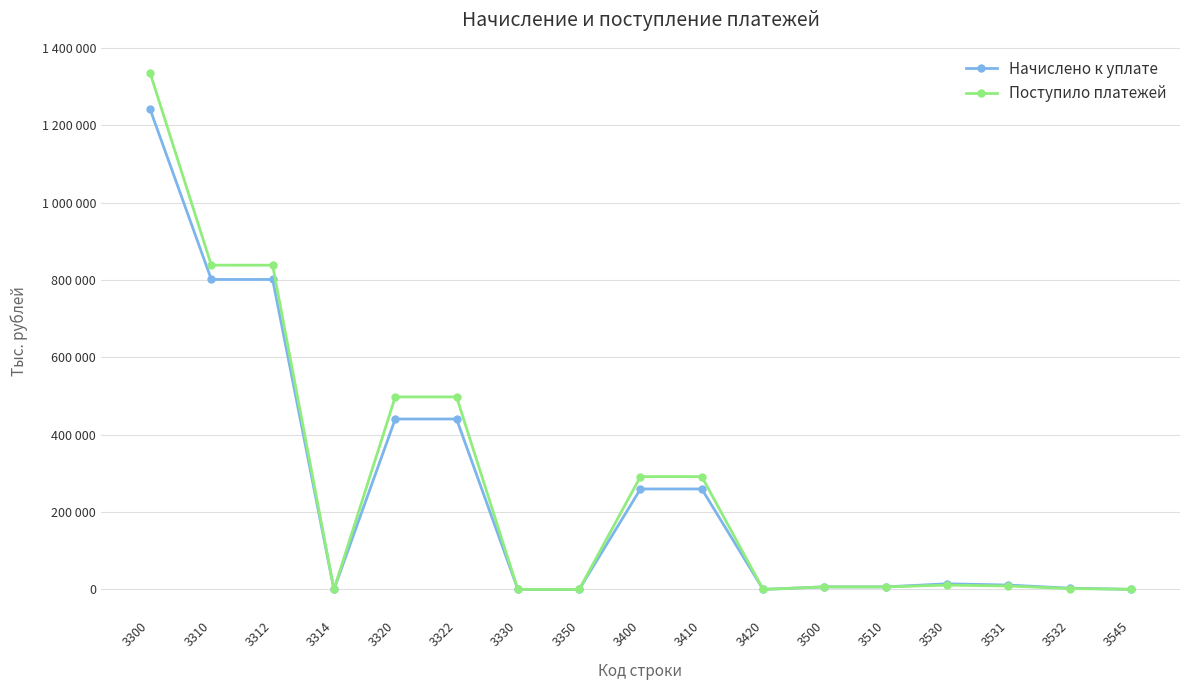

Between 3314 and 3532, which series saw the biggest shift?

Начислено к уплате